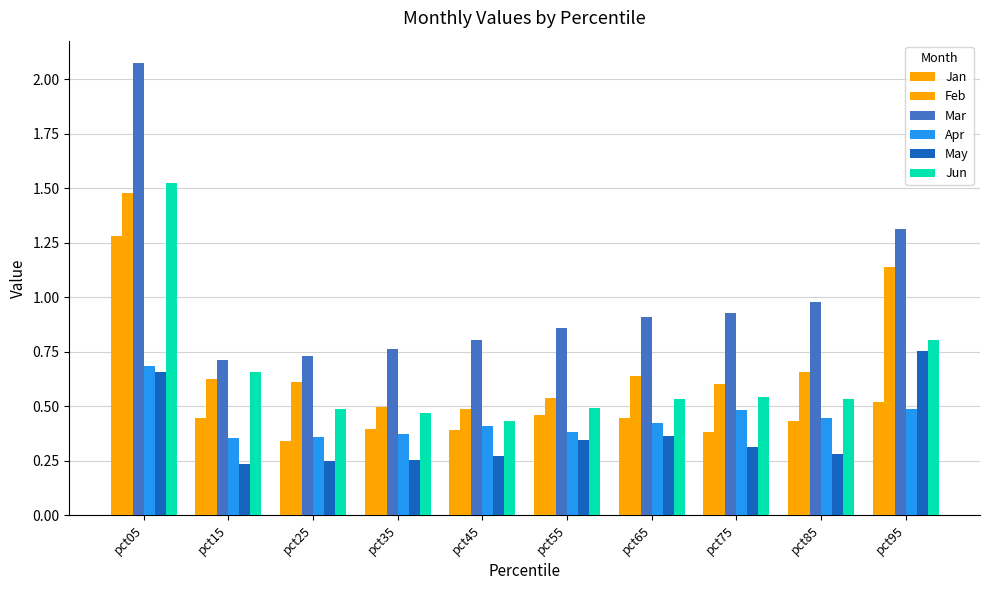

Are the bars grouped side by side (vs. stacked)?

Yes